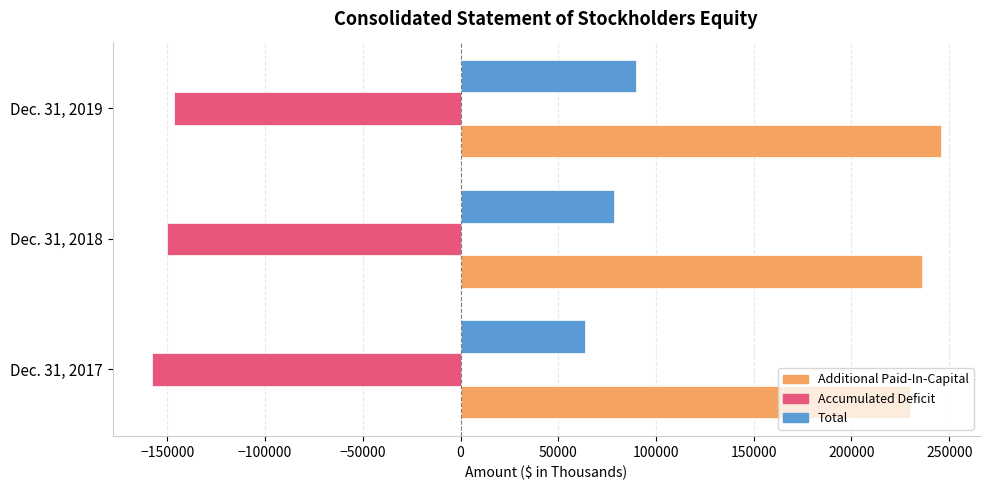

The value of Total at Dec. 31, 2017 is 37969. True or false?

False